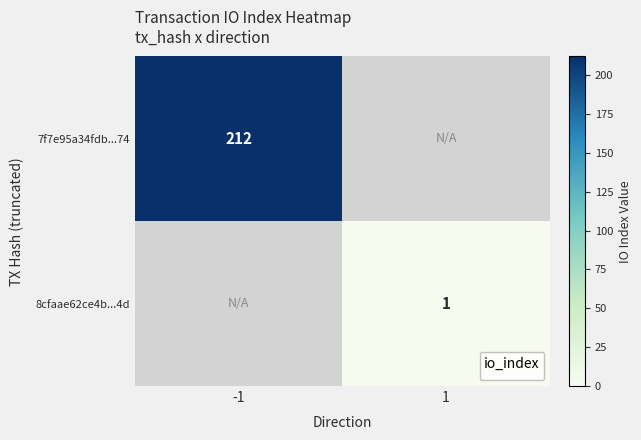

True or false: 8cfaae62ce4b...4d has a value of 2 at 1.

False